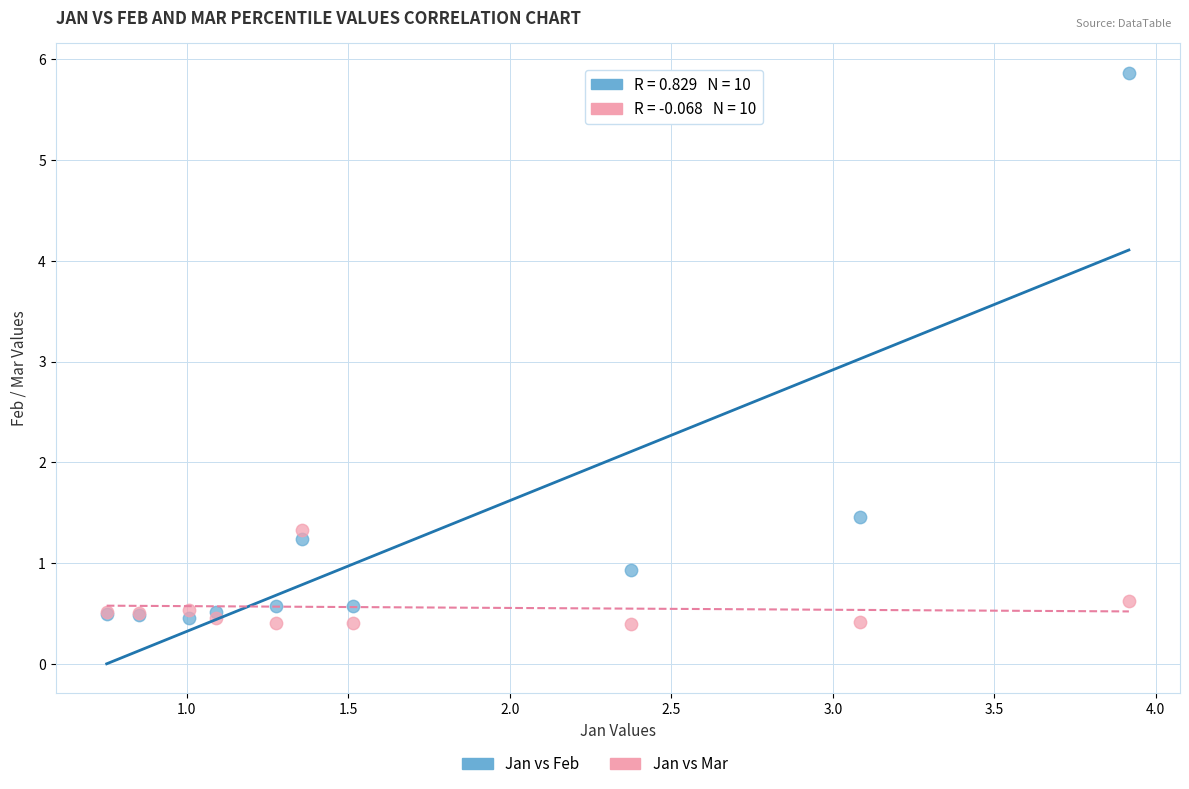

Which series contains the highest Y value?

Jan vs Feb